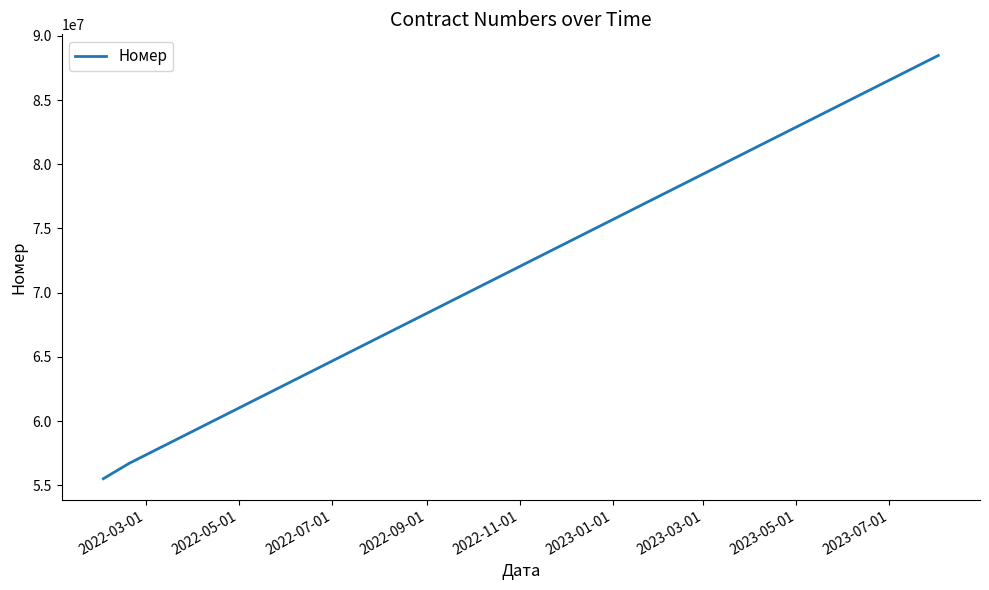

What is the greatest value displayed?

88468458